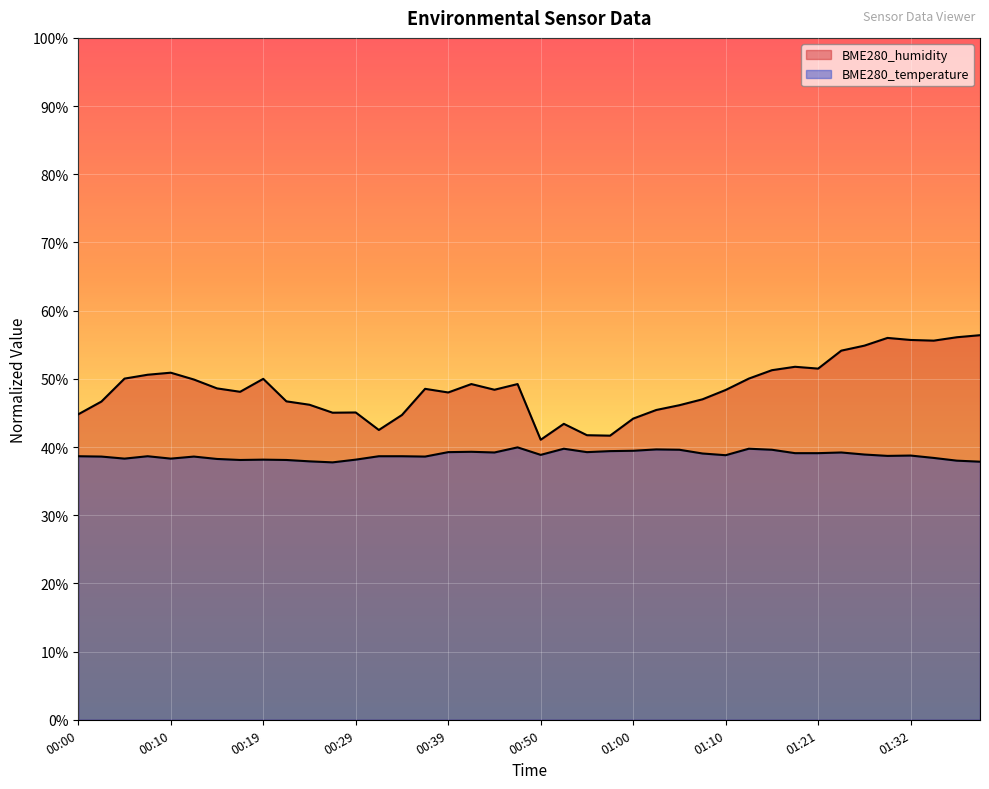

Reading left to right, what are all the values shown in this chart?

BME280_humidity: 00:00=44.8	00:02=46.7	00:05=50.0	00:07=50.6	00:10=50.9	00:12=49.9	00:15=48.6	00:17=48.1	00:19=50.0	00:22=46.7	00:24=46.2	00:27=45.0	00:29=45.1	00:32=42.5	00:34=44.7	00:37=48.5	00:39=48.0	00:42=49.2	00:44=48.4	00:47=49.2	00:50=41.1	00:52=43.4	00:55=41.7	00:57=41.7	01:00=44.2	01:02=45.4	01:05=46.1	01:07=47.0	01:10=48.4	01:13=50.0	01:16=51.3	01:18=51.8	01:21=51.5	01:24=54.1	01:27=54.9	01:30=56.0	01:32=55.7	01:35=55.6	01:38=56.1	01:40=56.4
BME280_temperature: 00:00=38.6	00:02=38.6	00:05=38.3	00:07=38.6	00:10=38.3	00:12=38.6	00:15=38.2	00:17=38.1	00:19=38.1	00:22=38.1	00:24=37.9	00:27=37.8	00:29=38.1	00:32=38.6	00:34=38.6	00:37=38.6	00:39=39.2	00:42=39.3	00:44=39.2	00:47=40.0	00:50=38.8	00:52=39.8	00:55=39.2	00:57=39.4	01:00=39.4	01:02=39.6	01:05=39.6	01:07=39.0	01:10=38.8	01:13=39.8	01:16=39.6	01:18=39.1	01:21=39.1	01:24=39.2	01:27=38.9	01:30=38.7	01:32=38.8	01:35=38.4	01:38=38.0	01:40=37.9